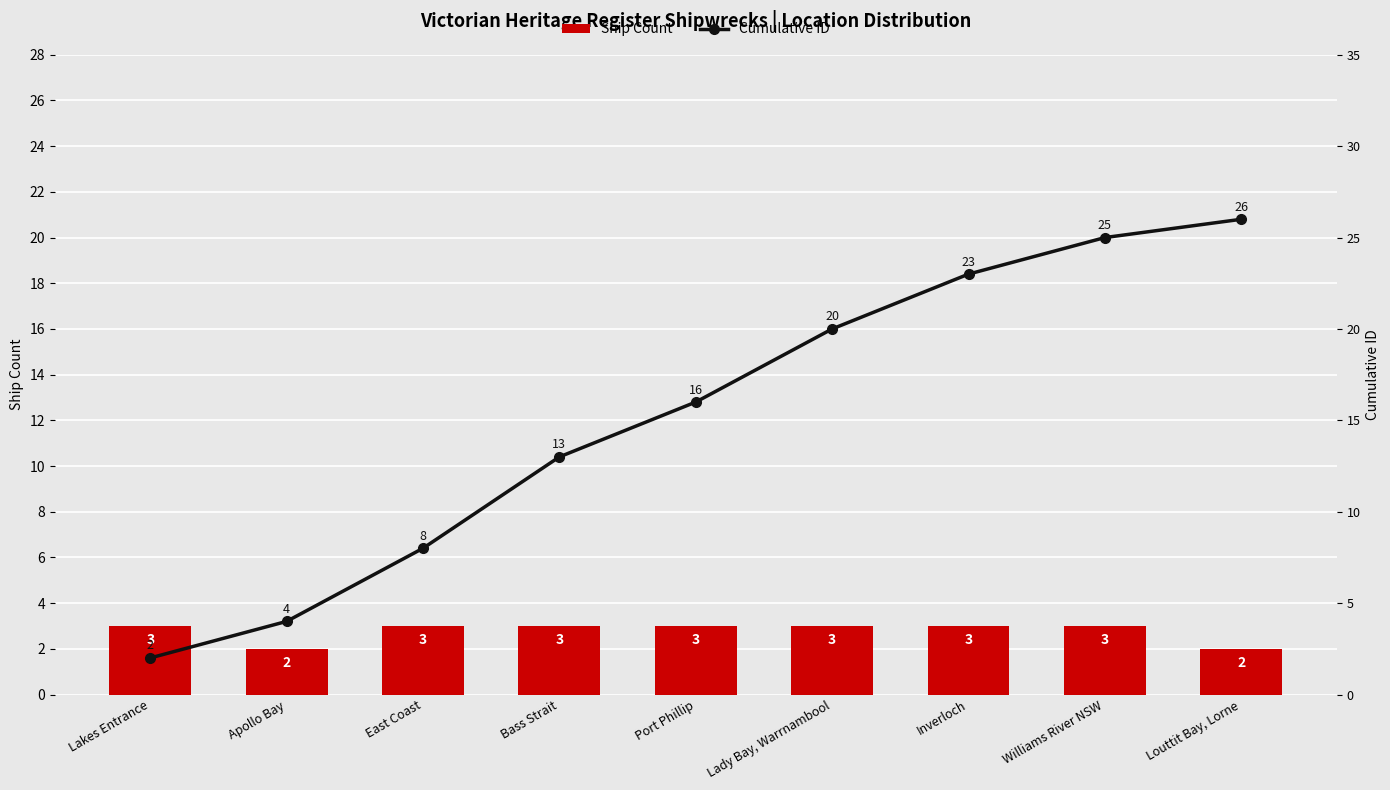

At which label is Ship Count closest to 2?

Apollo Bay